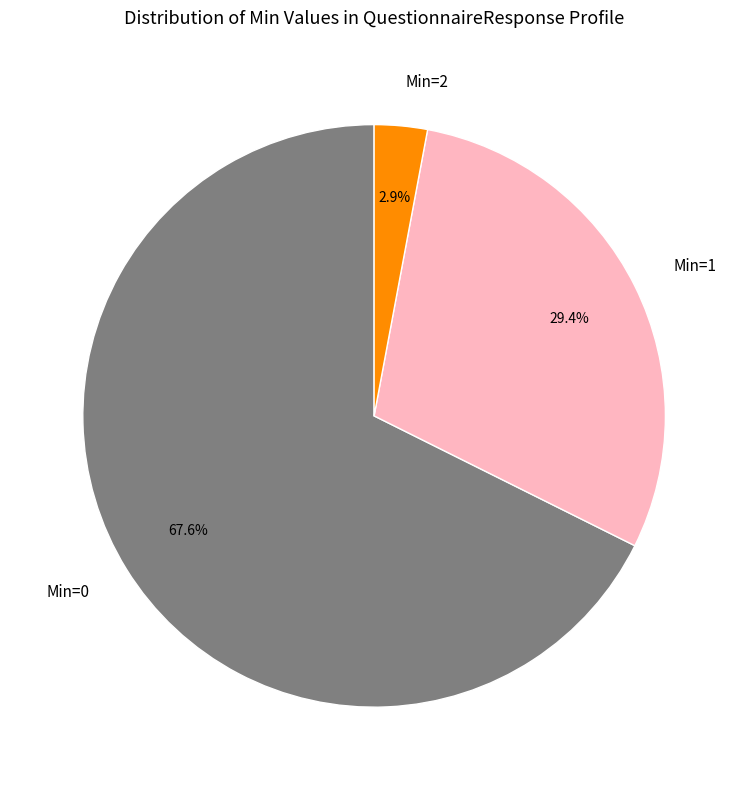

What percentage is NOT represented by Min=2?

97.1%